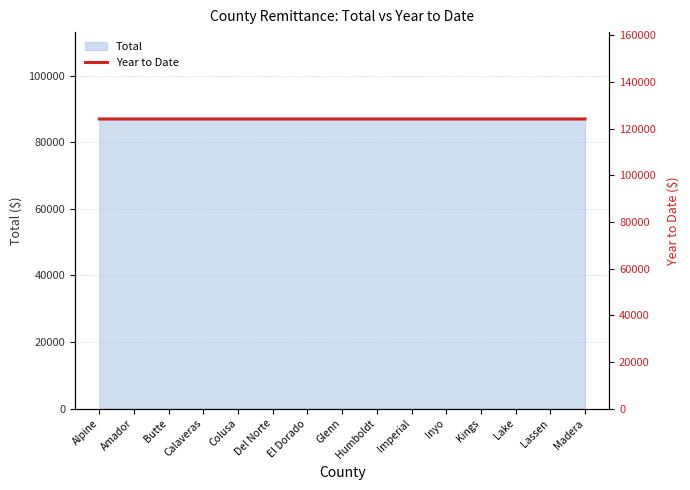

True or false: there are more than 0 points higher than both neighbors.

False